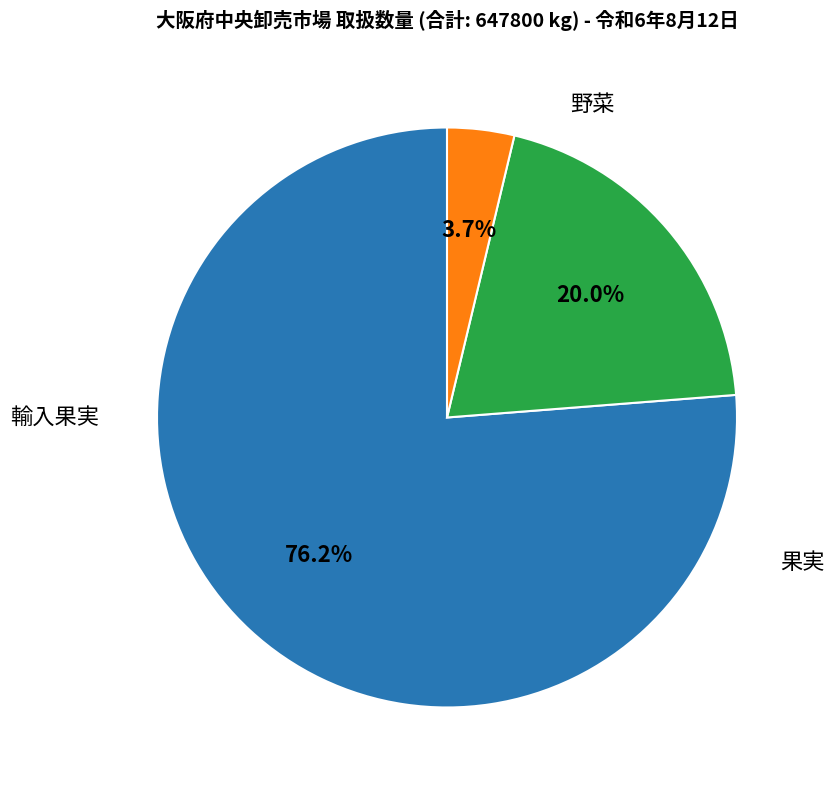

How many segments does this pie chart have?

3